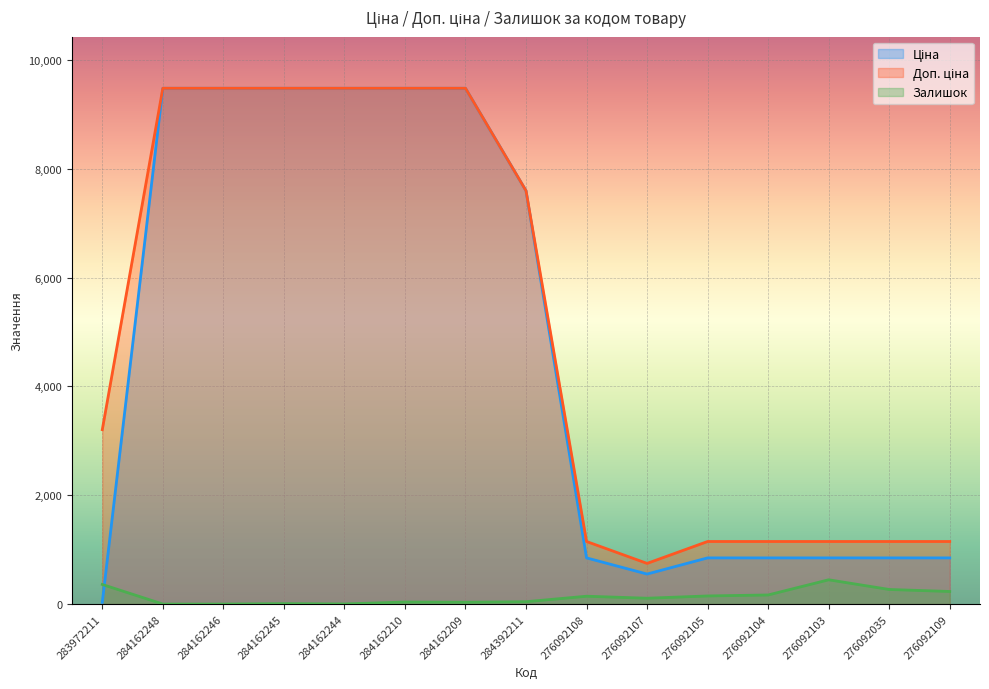

What are all the series names shown in the legend?

Ціна, Доп. ціна, Залишок